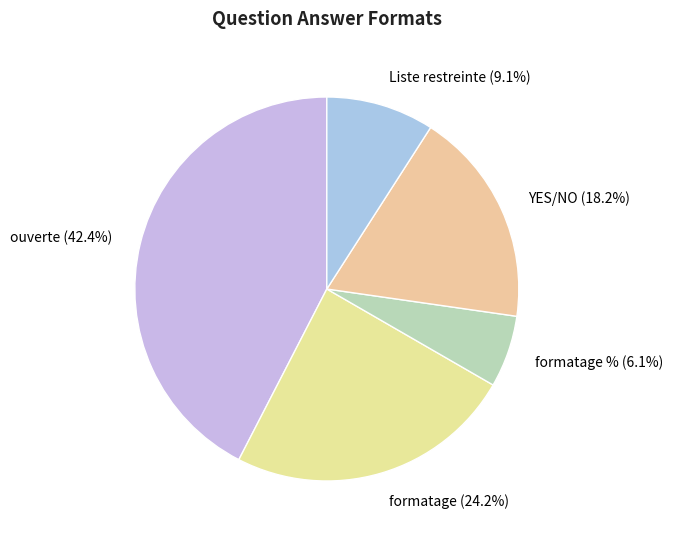

To the nearest percent, what is the average slice percentage?

20%